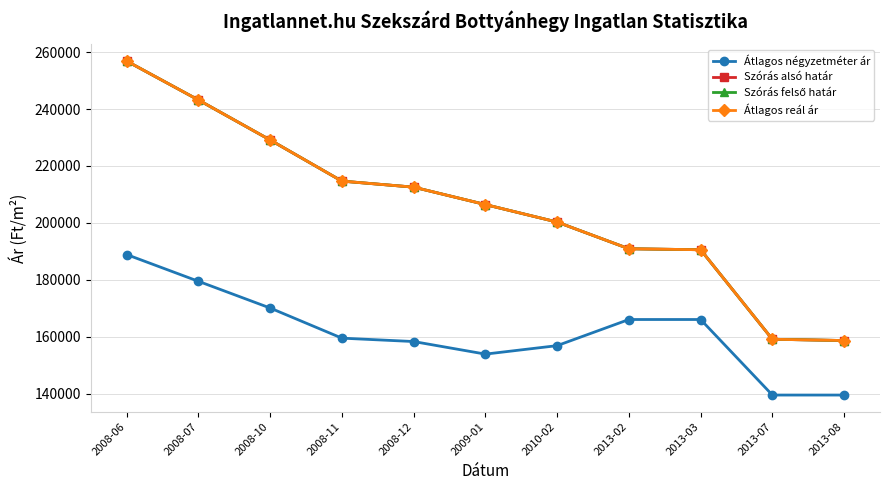

Does the chart have visible grid lines?

Yes